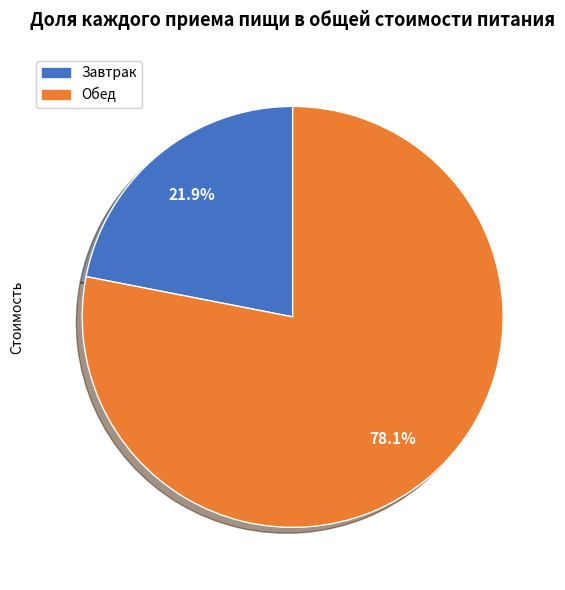

Approximately how many times larger is the value at Обед compared to Завтрак?

3.6